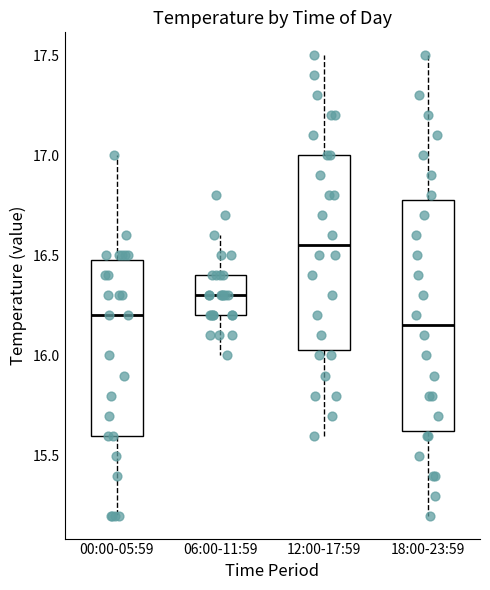

Where does the upper whisker of the box for 12:00-17:59 end on the y-axis? The values are not printed on the chart, so give them approximately, as read against the axis.

17.50